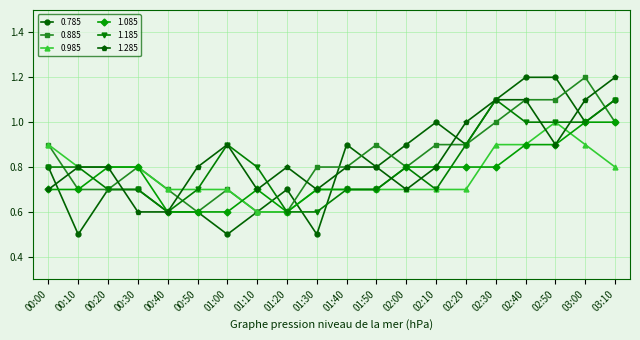

Which category has the highest value in the 0.885 series?

03:00